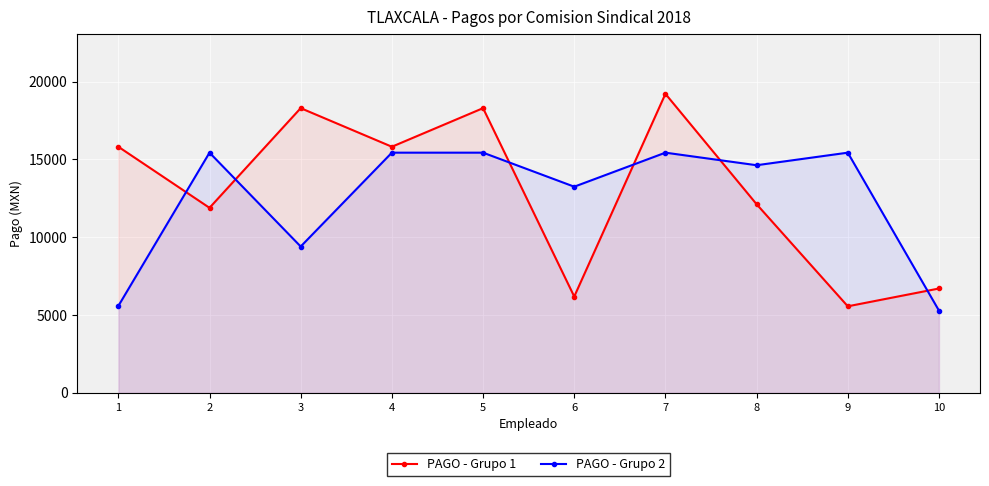

True or false: PAGO - Grupo 1 has a value of 1891.2 at 9.

False